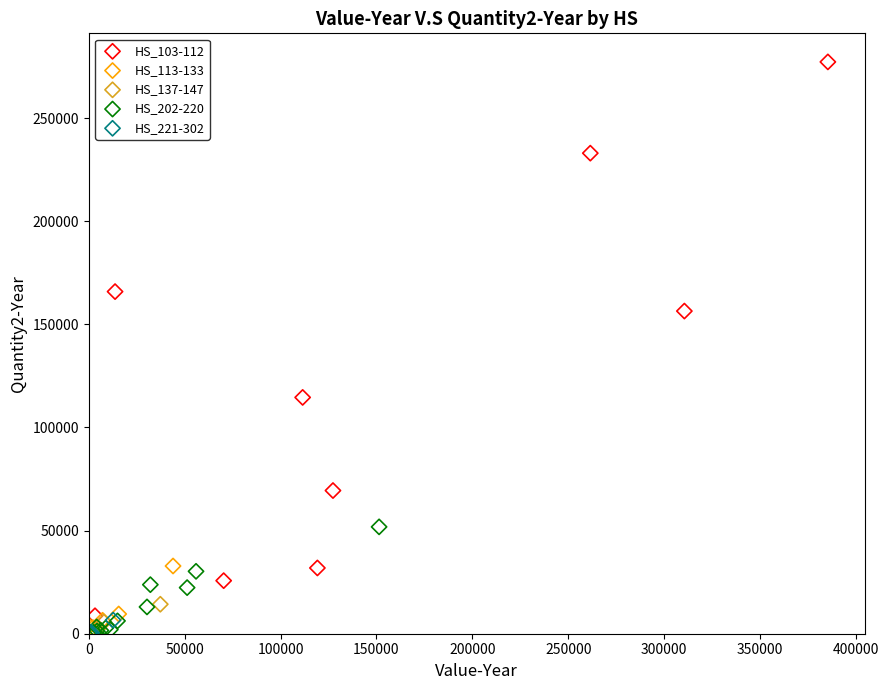

Which series contains the highest Y value?

HS_103-112